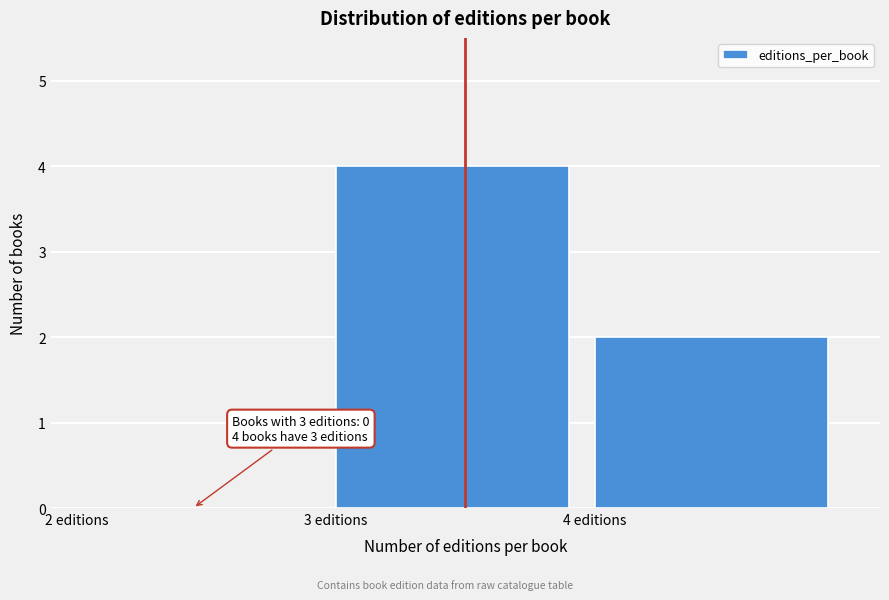

Which range on the x-axis has the tallest bar?

3 to 4